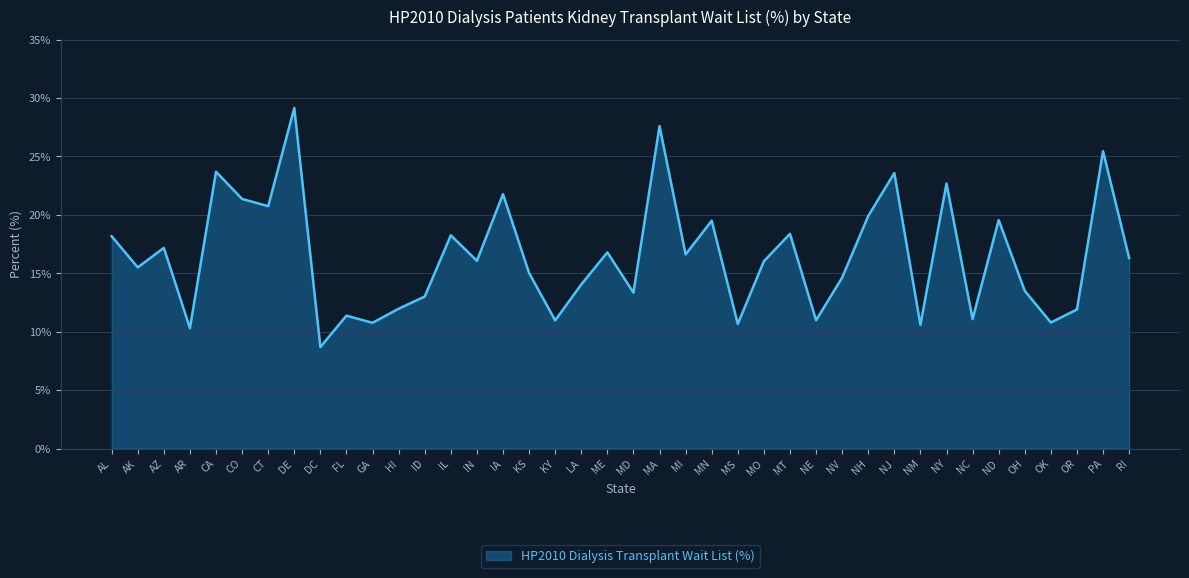

Count the number of data series in this chart.

1